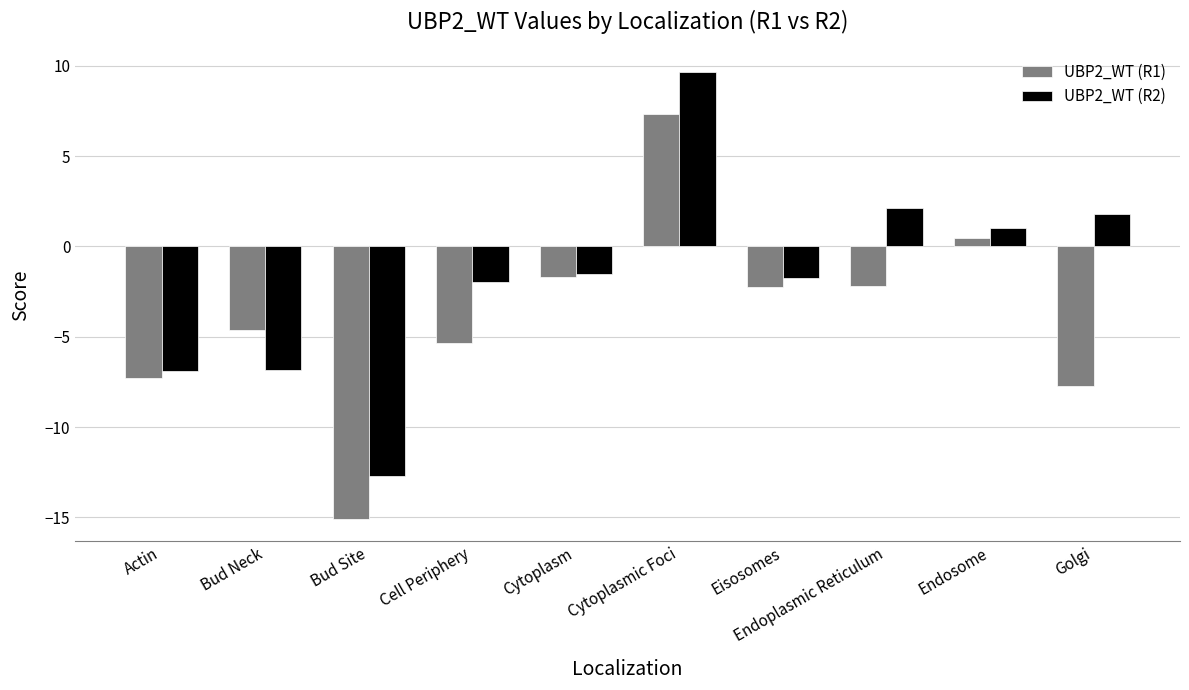

What is the average value of the UBP2_WT (R1) series?

-3.8